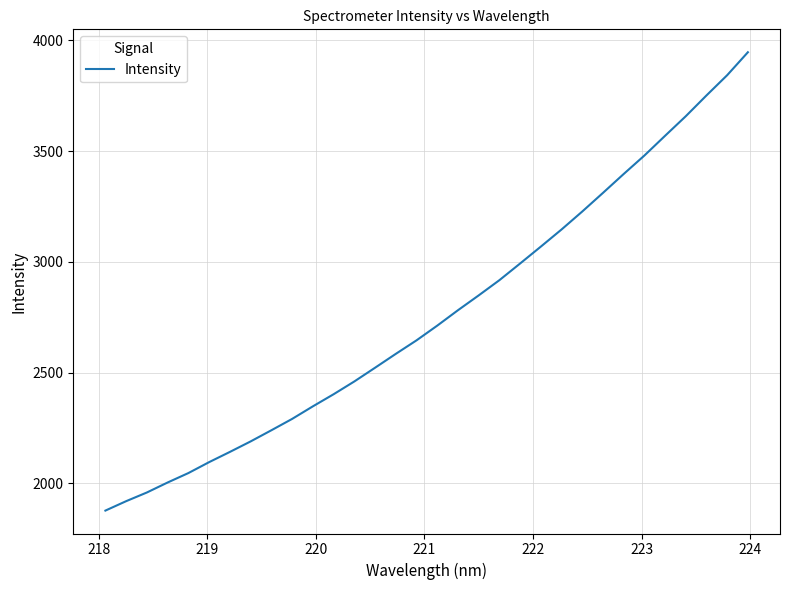

What is the maximum value shown in the chart?

3946.2